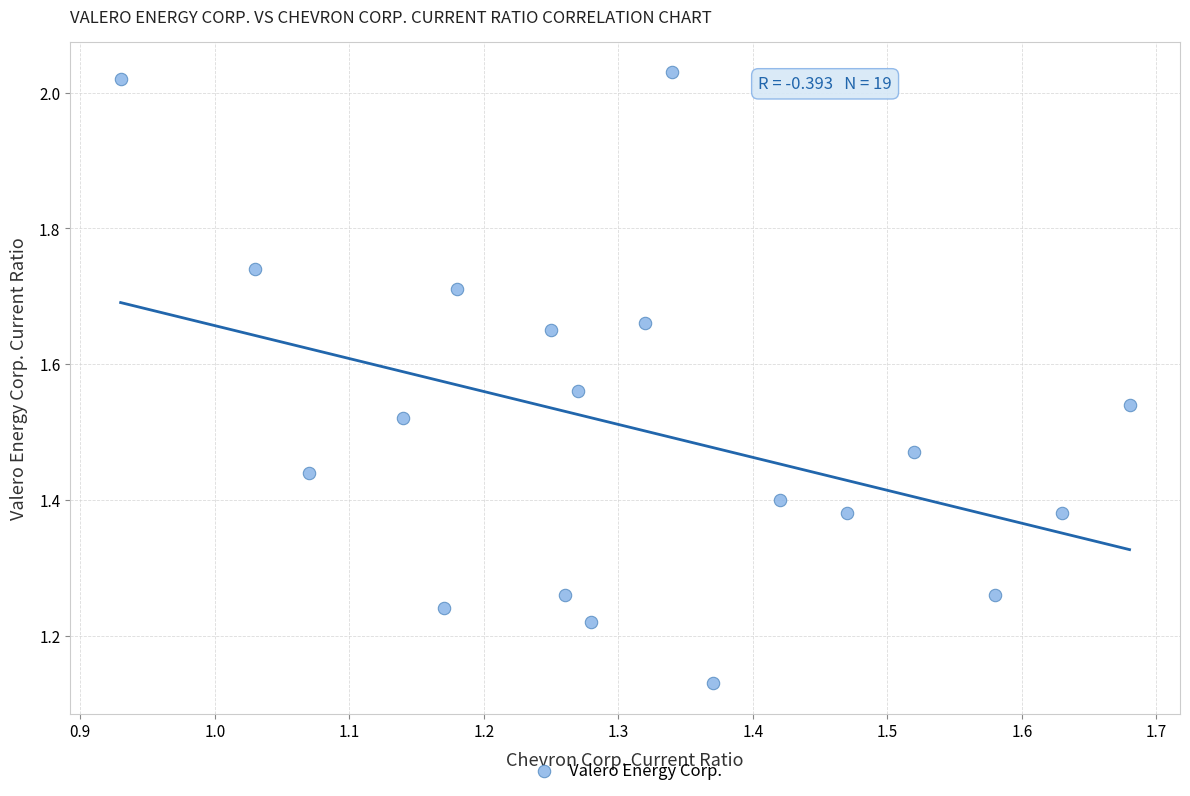

What is the range of X values (max minus min)?

0.7